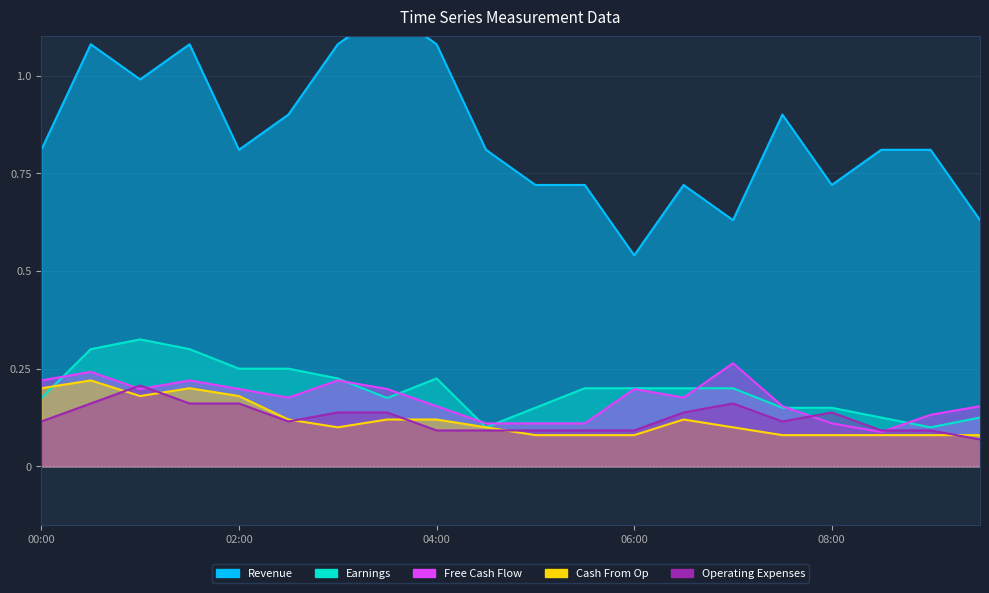

What is the value of the Operating Expenses point at the 10th from the left?

0.1